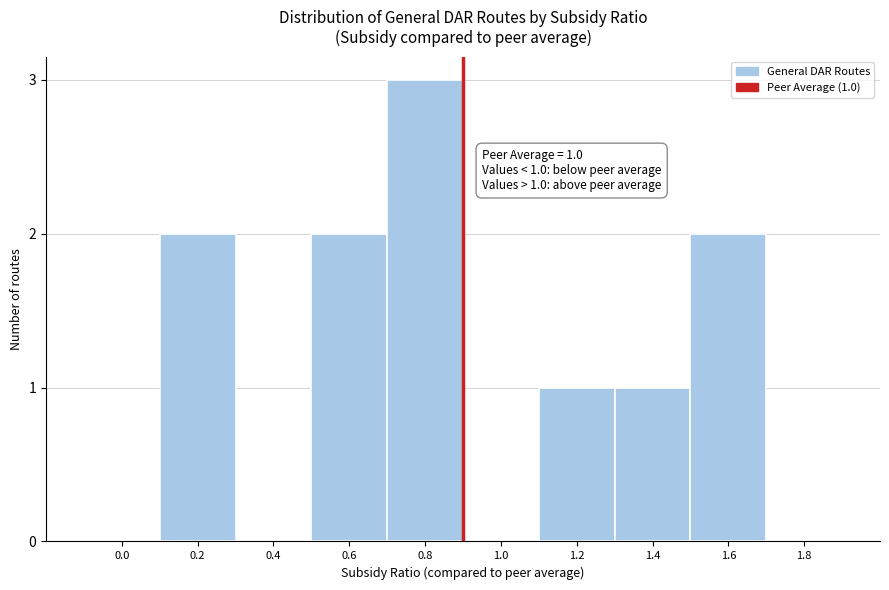

Reading left to right, transcribe all the data shown in this chart.

0.0=0	0.2=2	0.4=0	0.6=2	0.8=3	1.0=0	1.2=1	1.4=1	1.6=2	1.8=0